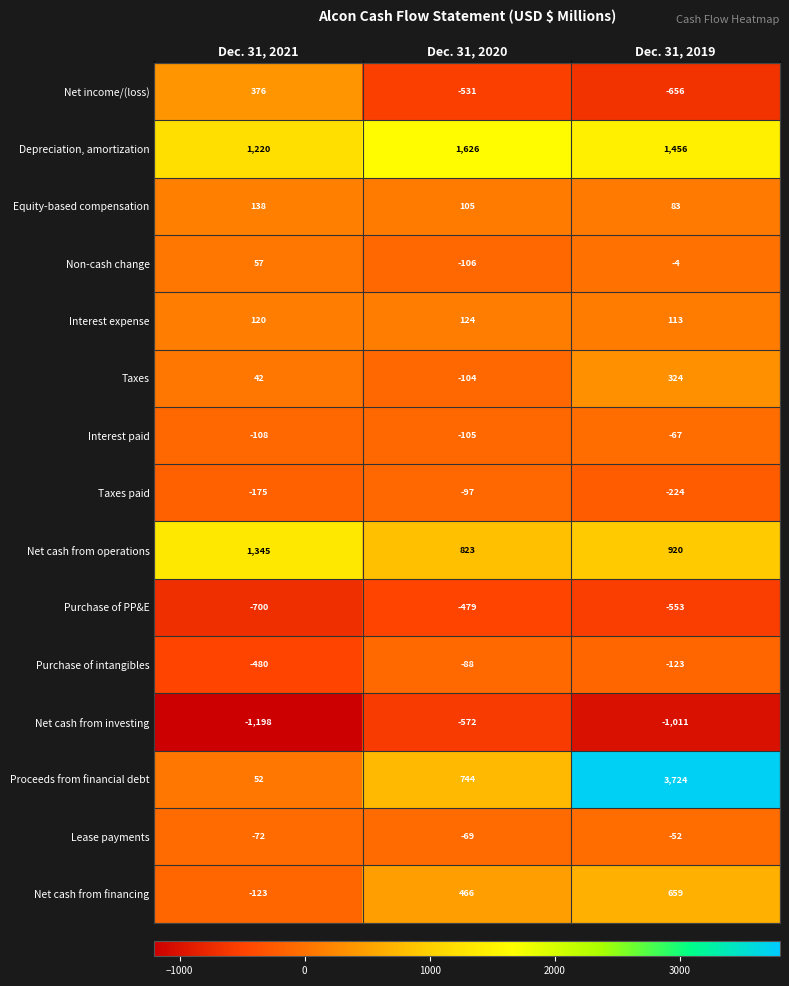

List the series in order of their peak value, highest first.

Proceeds from financial debt, Depreciation, amortization, Net cash from operations, Net cash from financing, Net income/(loss), Taxes, Equity-based compensation, Interest expense, Non-cash change, Lease payments, Interest paid, Purchase of intangibles, Taxes paid, Purchase of PP&E, Net cash from investing